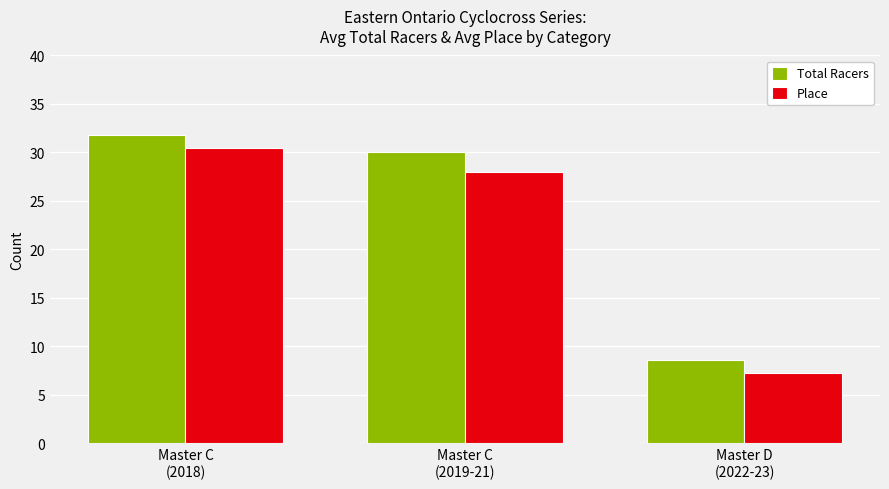

What is the difference between the Place values at Master C
(2018) and Master C
(2019-21)?

2.5